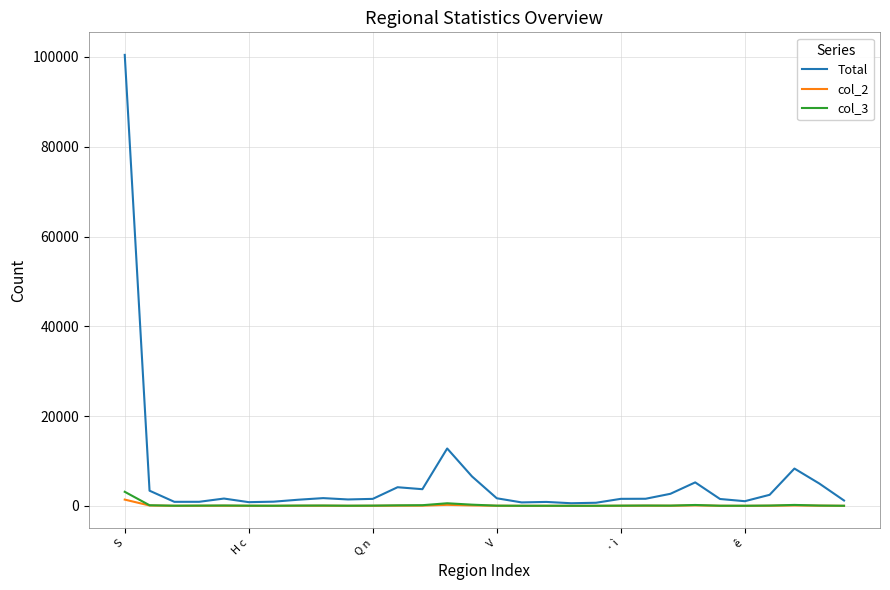

Rank the series by their maximum value, from lowest to highest.

col_2, col_3, Total